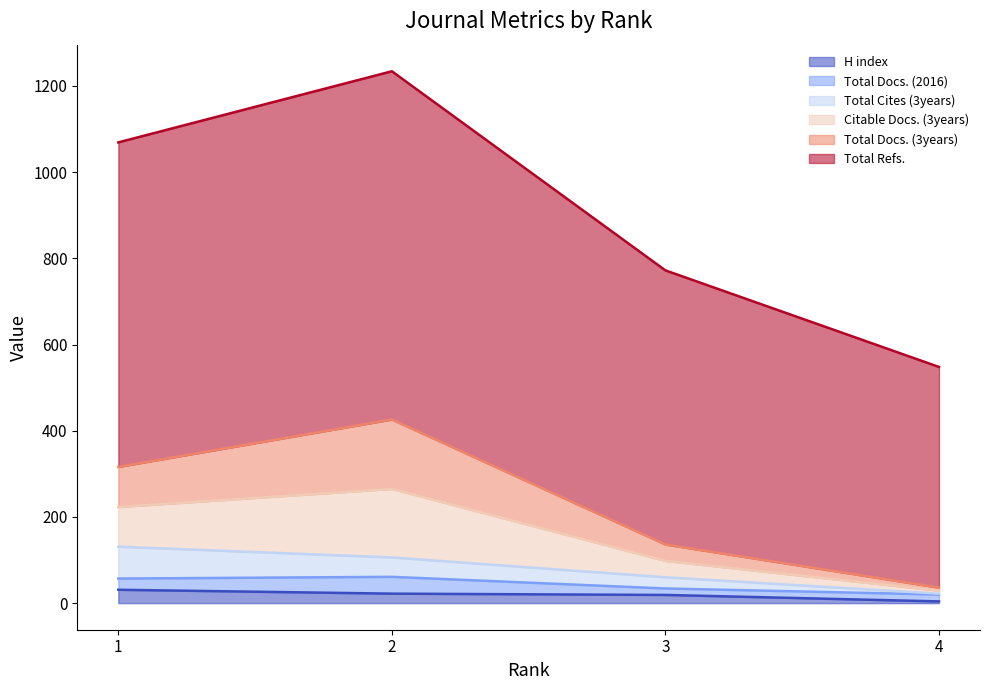

Which series has the largest range (max minus min)?

Total Refs.